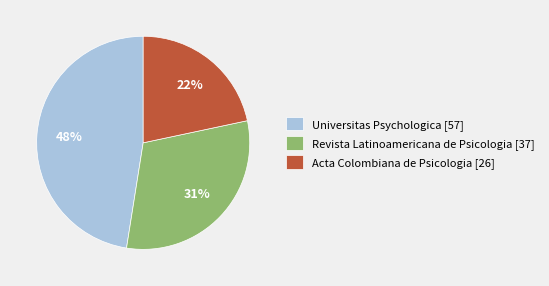

Do Revista Latinoamericana de Psicologia [37] and Acta Colombiana de Psicologia [26] together represent more than half of the pie?

Yes